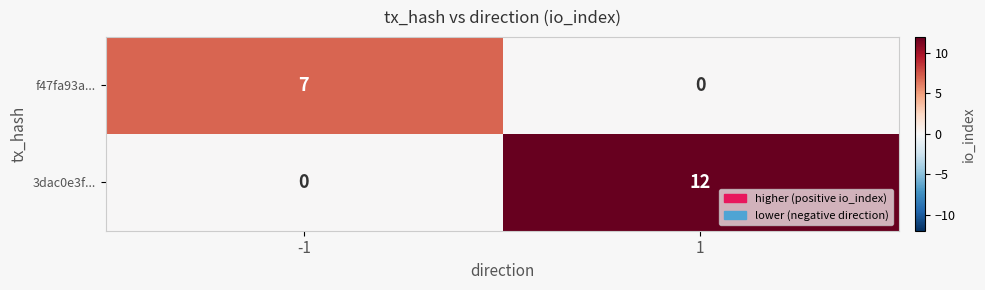

Is the value of 3dac0e3f... at -1 greater than the value of f47fa93a... at -1?

No